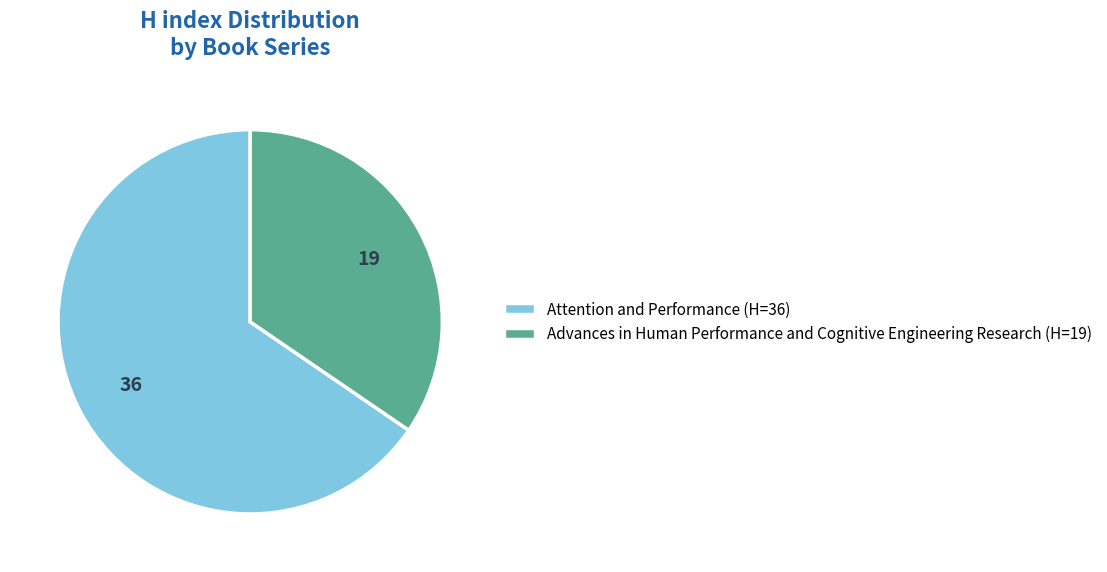

Is it true that Advances in Human Performance and Cognitive Engineering Research is 35% of the pie?

True